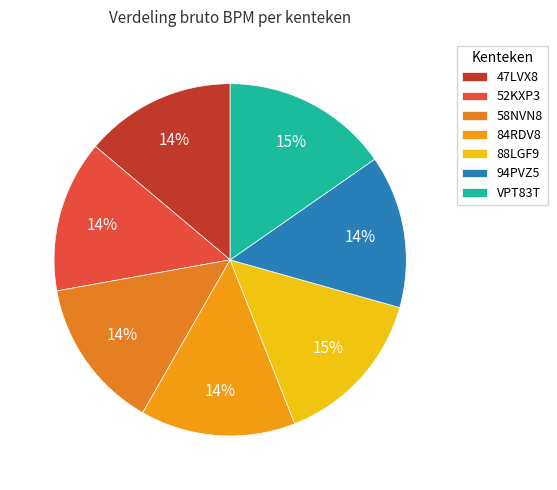

To the nearest percent, what is the difference between the largest and smallest slice percentages?

1%